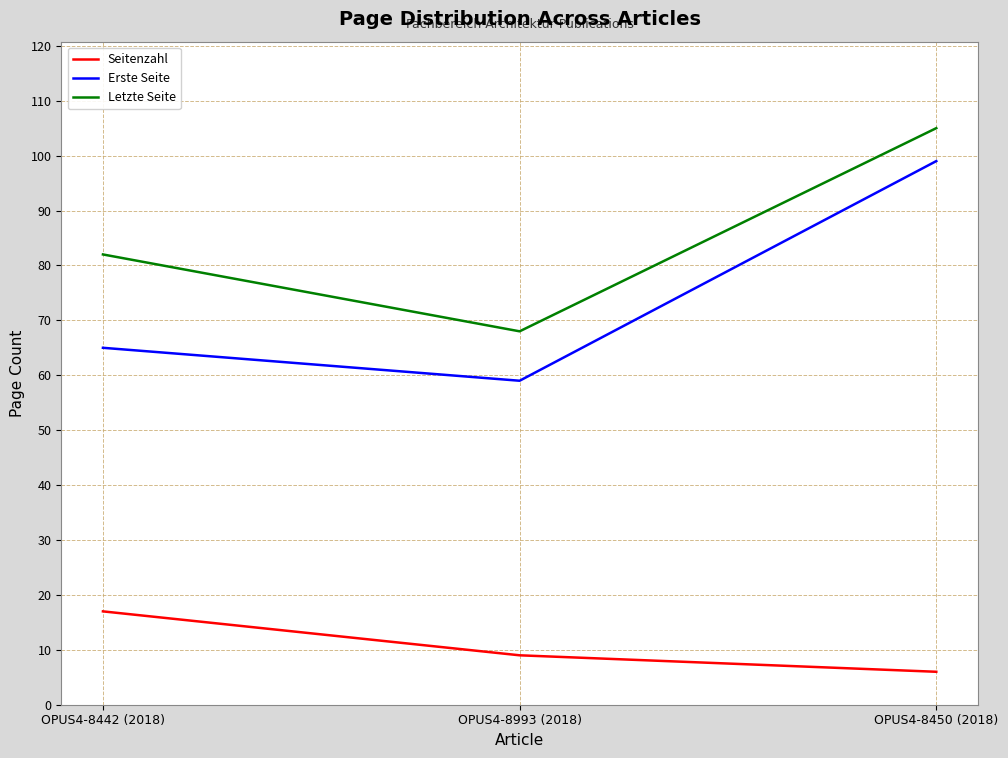

How many values in the Letzte Seite series are below 82?

1